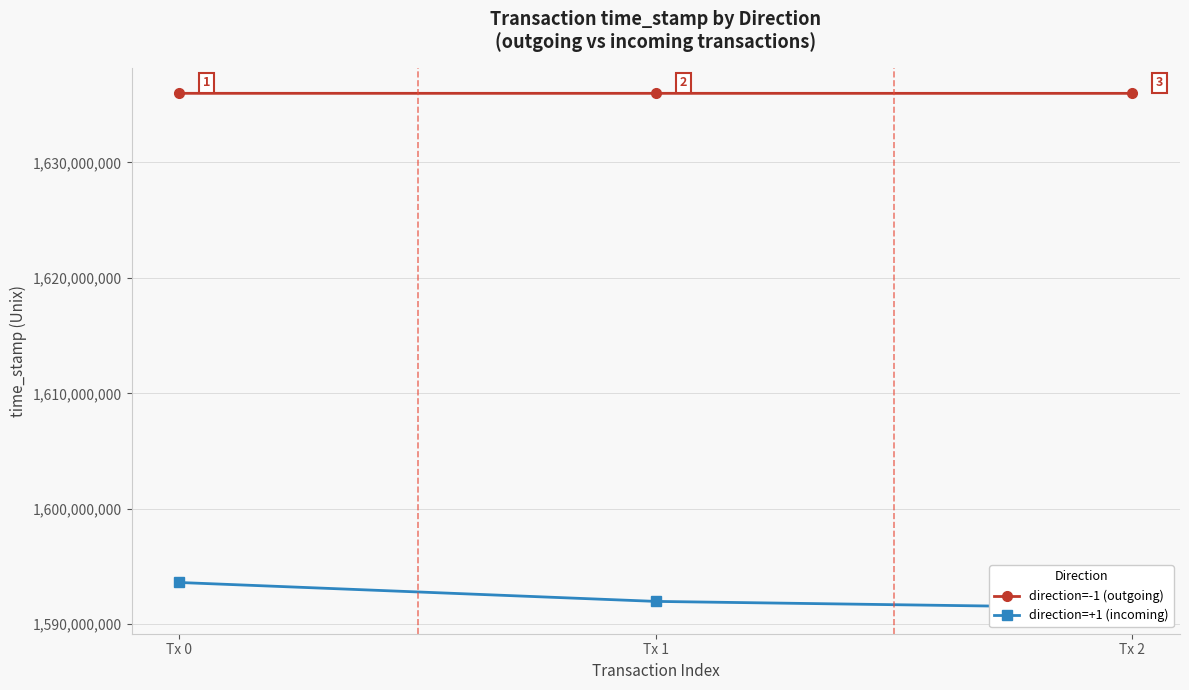

Reading left to right, transcribe all the data shown in this chart.

direction=-1 (outgoing): Tx 0=1635988215	Tx 1=1635987322	Tx 2=1635985701
direction=+1 (incoming): Tx 0=1593613340	Tx 1=1591974773	Tx 2=1591403912